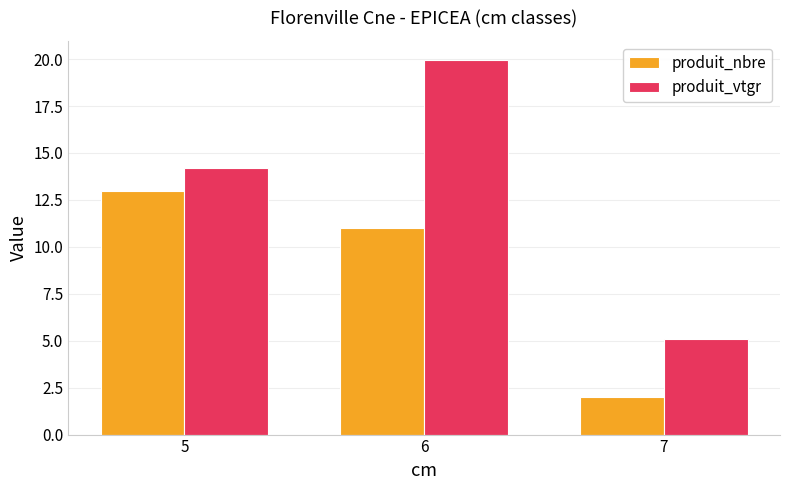

What is the average value of the produit_nbre series?

8.7